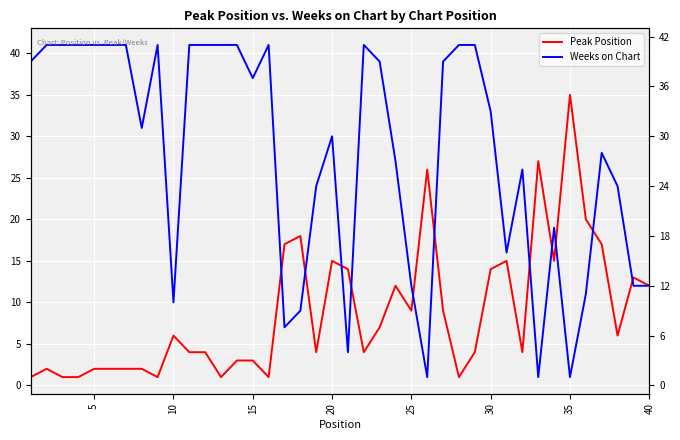

Reading right to left, list all the values displayed in this chart.

Peak Position: 12	13	6	17	20	35	15	27	4	15	14	4	1	9	26	9	12	7	4	14	15	4	18	17	1	3	3	1	4	4	6	1	2	2	2	2	1	1	2	1
Weeks on Chart: 12	12	24	28	11	1	19	1	26	16	33	41	41	39	1	12	27	39	41	4	30	24	9	7	41	37	41	41	41	41	10	41	31	41	41	41	41	41	41	39